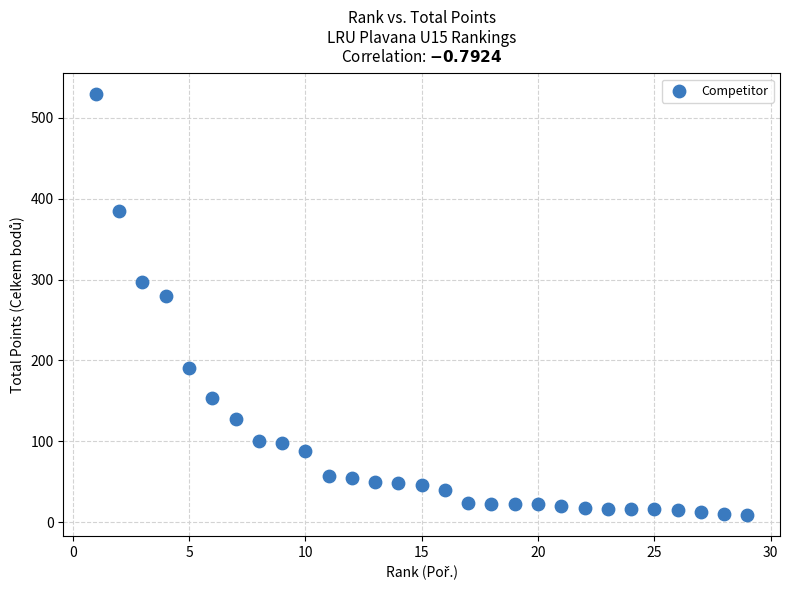

What is the range of Y values (max minus min)?

520